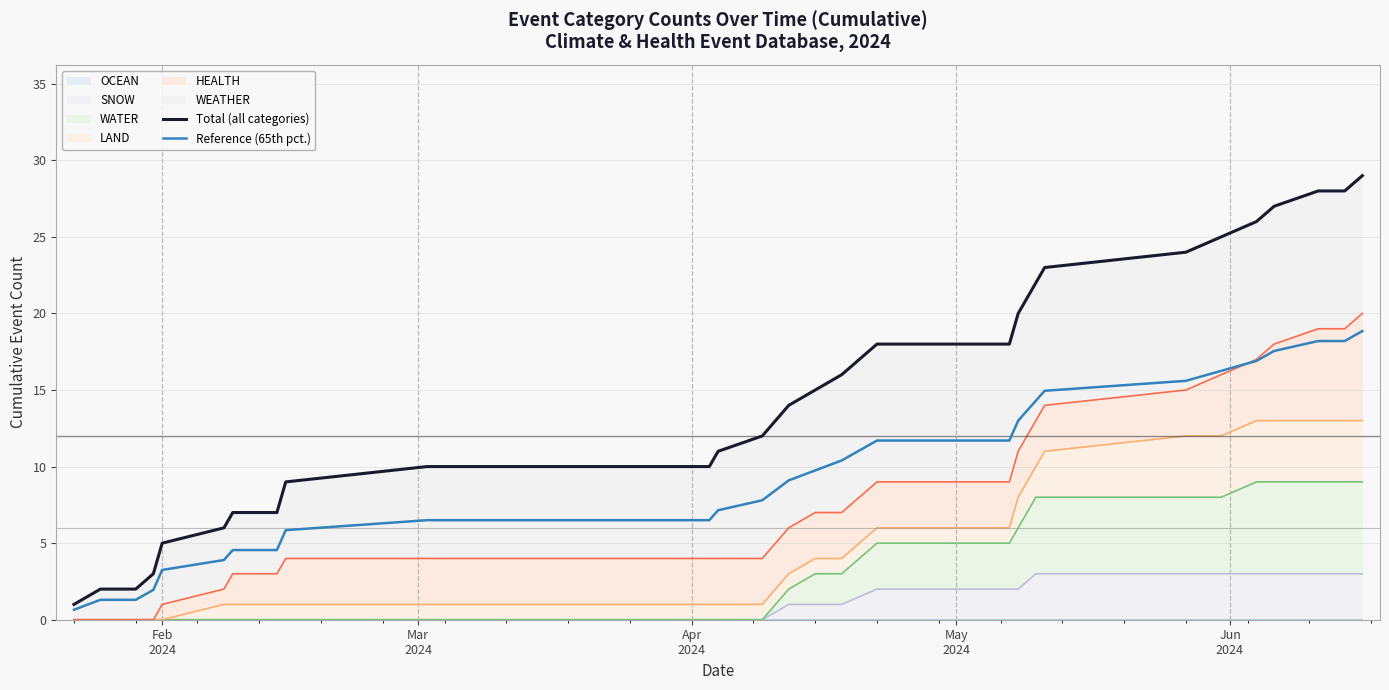

Which series has the largest range (max minus min)?

Total (all categories)